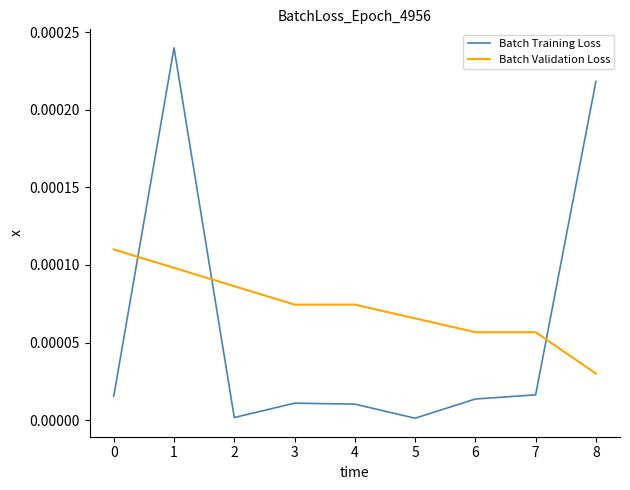

True or false: there are more than 2 points higher than both neighbors.

False